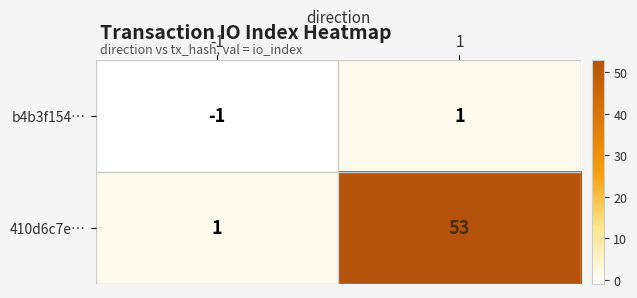

At which category is the sum across all series the highest?

1